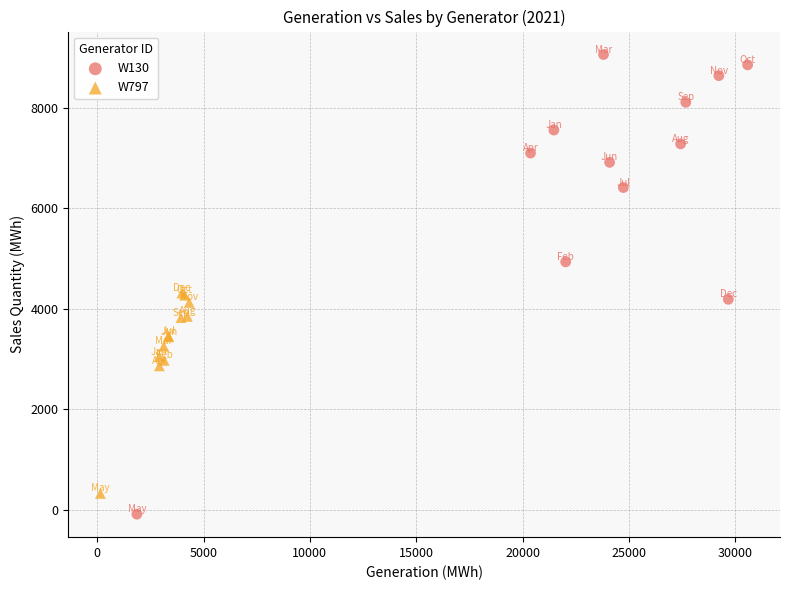

Which series contains the lowest Y value?

W130